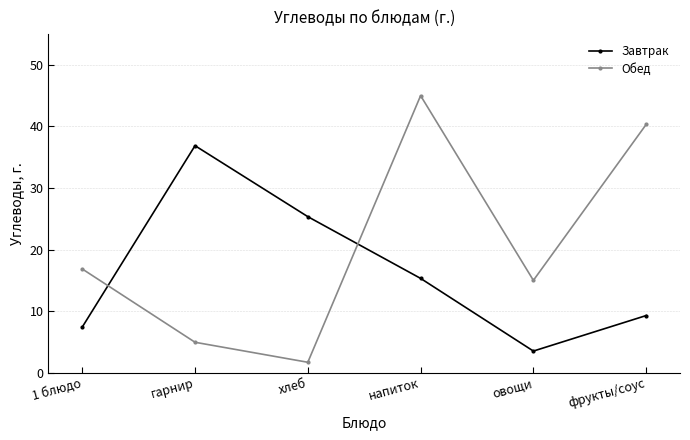

What is the label of the 4th point from the right?

хлеб